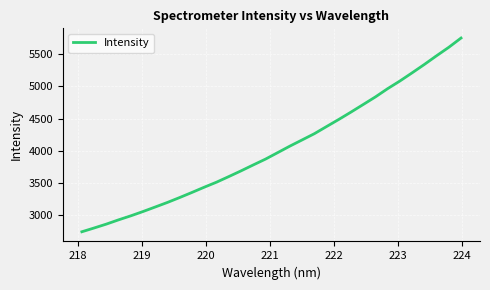

What is the difference between the maximum and minimum values?

3015.4